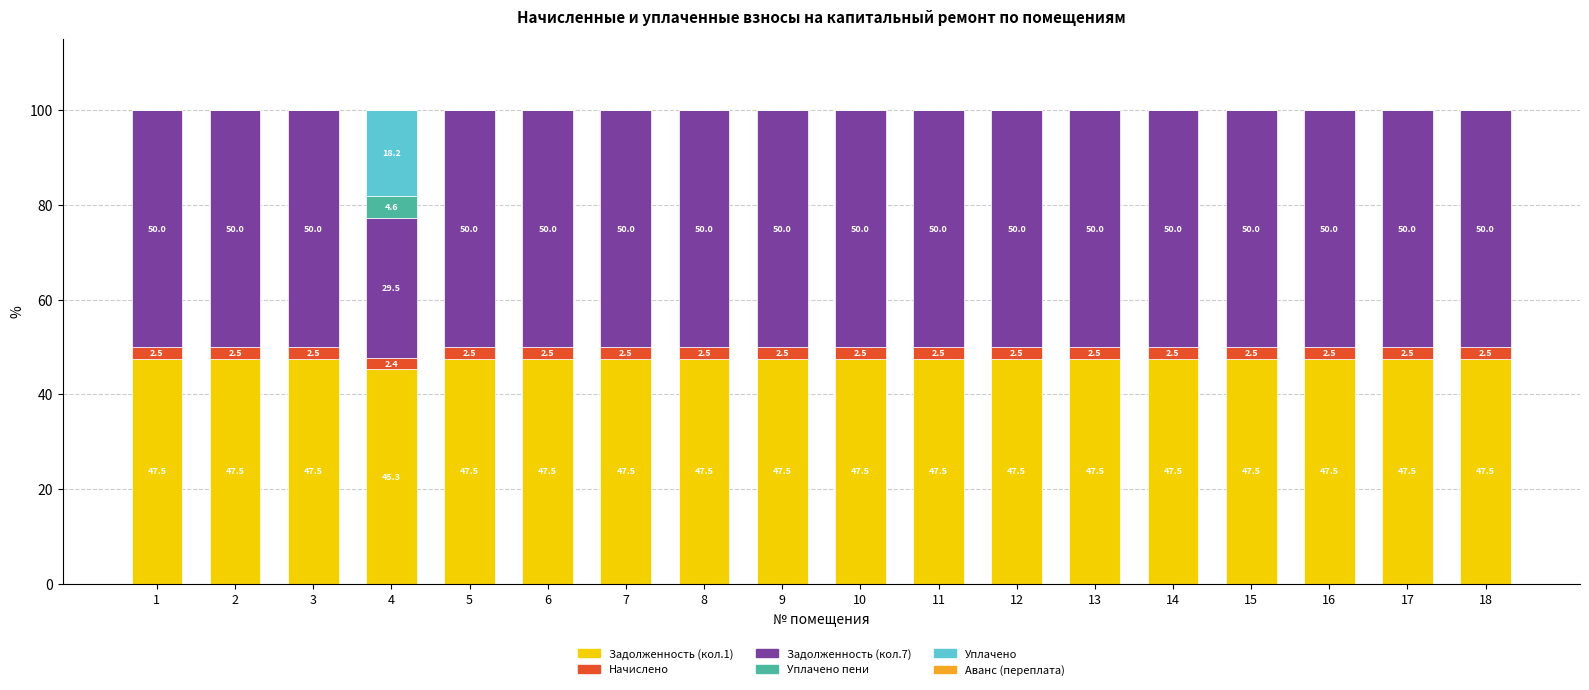

How many data points does each series have?

18